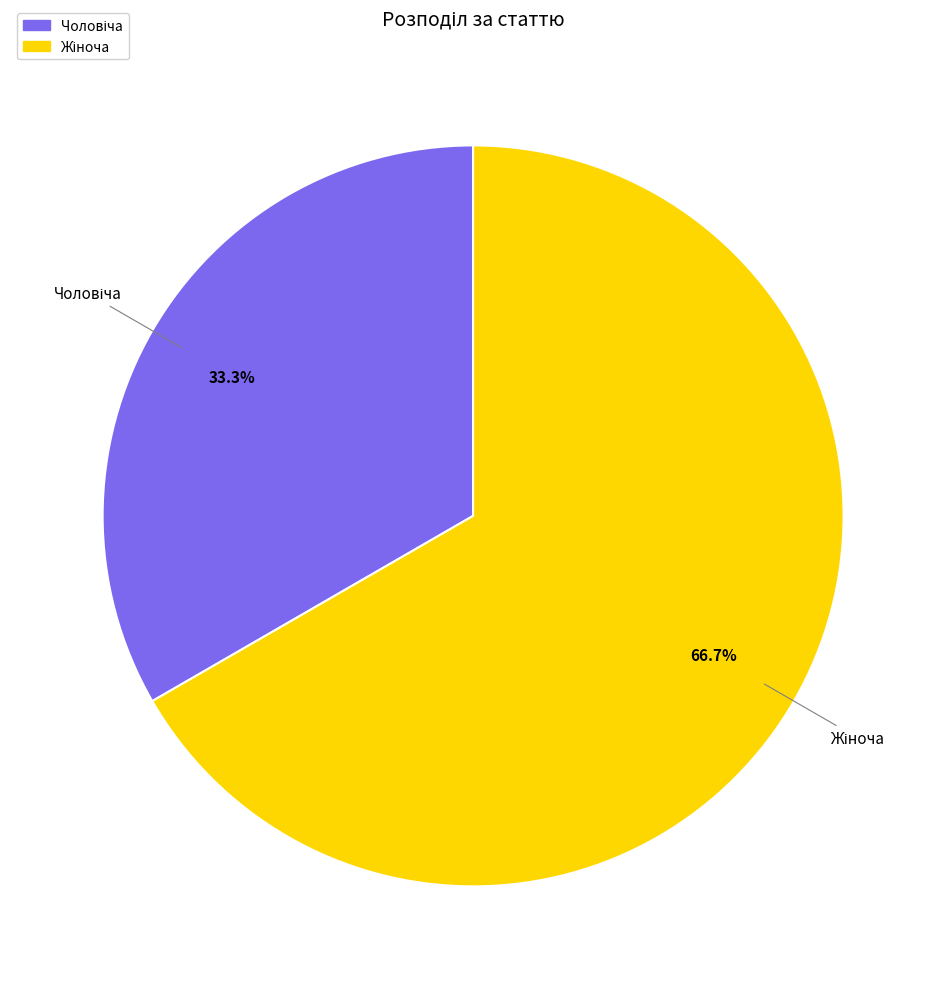

How many slices are in this pie chart?

2